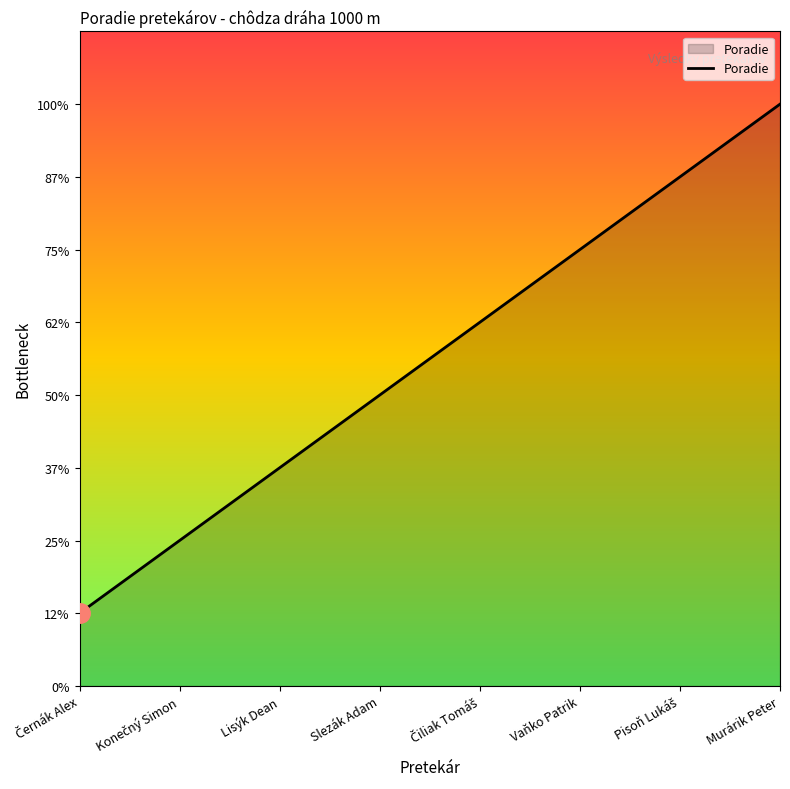

List the labels in order of value, smallest first.

Černák Alex, Konečný Simon, Lisýk Dean, Slezák Adam, Čiliak Tomáš, Vaňko Patrik, Pisoň Lukáš, Murárik Peter